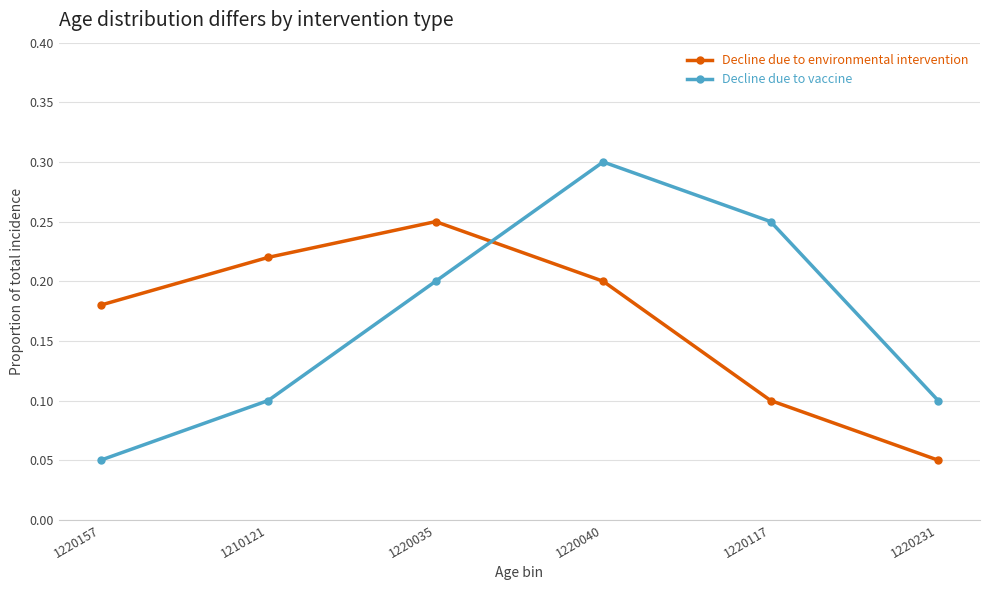

Rank the categories by Decline due to environmental intervention value from highest to lowest.

1220035, 1210121, 1220040, 1220157, 1220117, 1220231